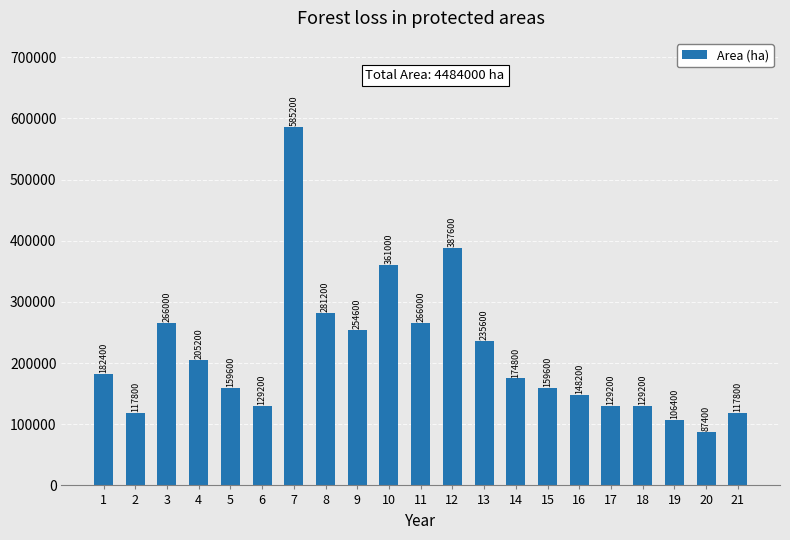

Which category has the lowest value across all series?

20